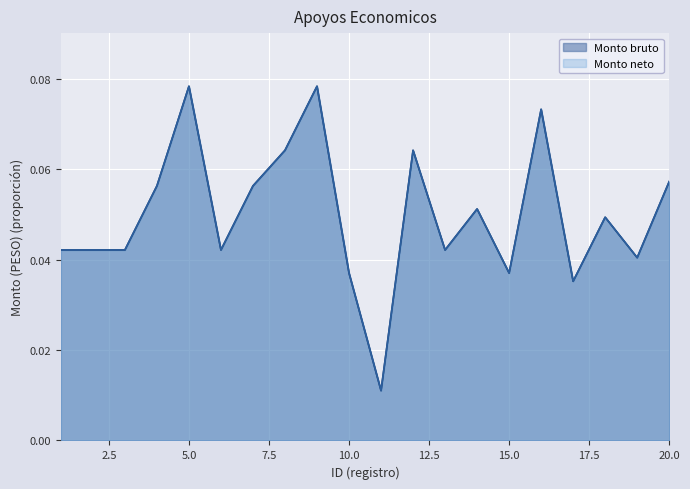

The Monto neto series shows 0.1 at 7. True or false?

True